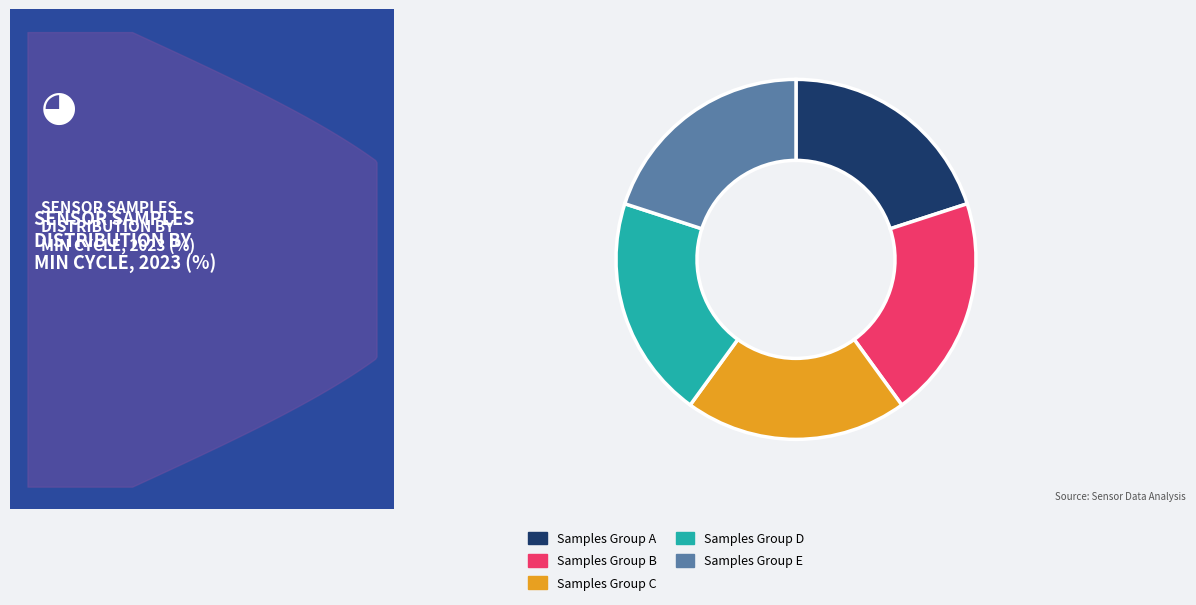

How many slices are in this pie chart?

5